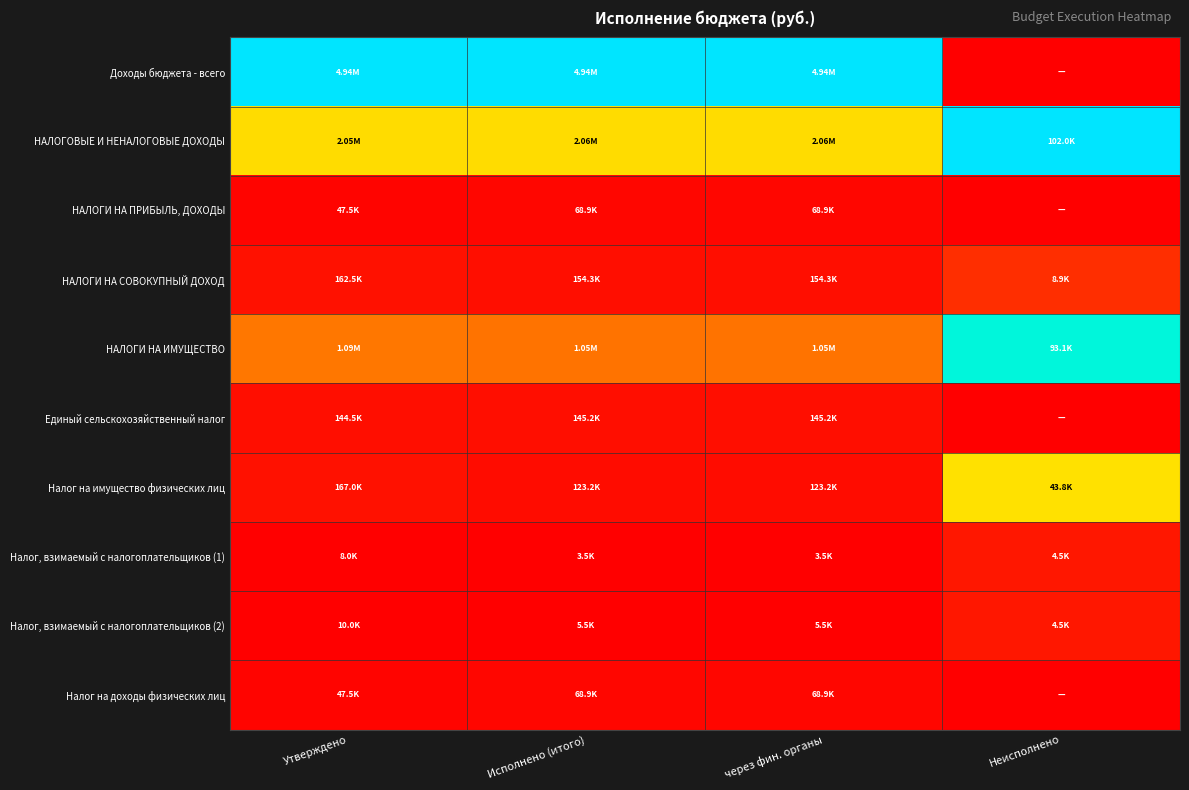

How many categories are shown in the chart?

4